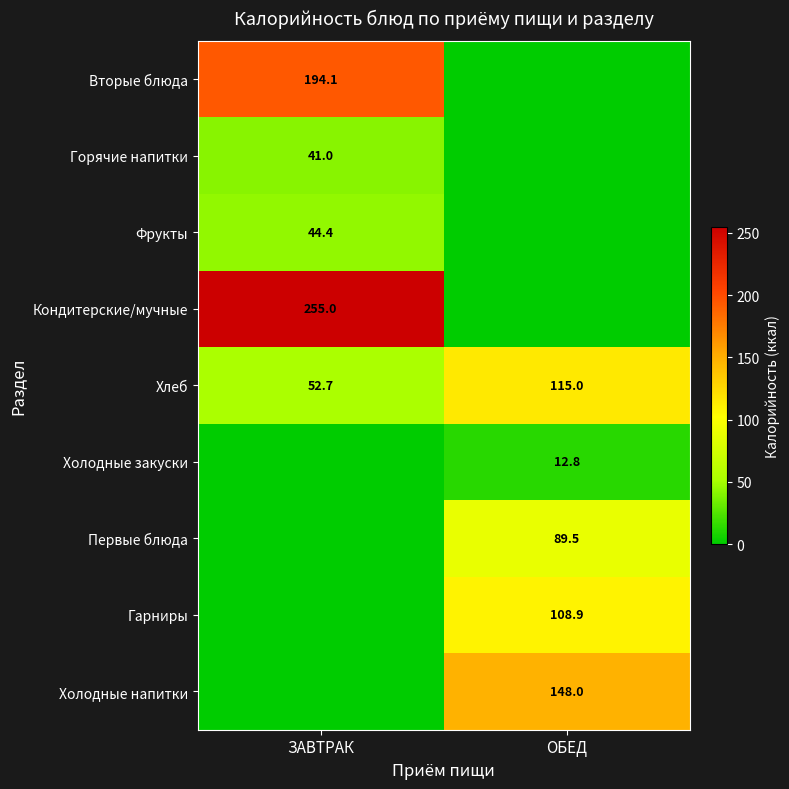

True or false: Первые блюда has a value of 89.5 at ОБЕД.

True